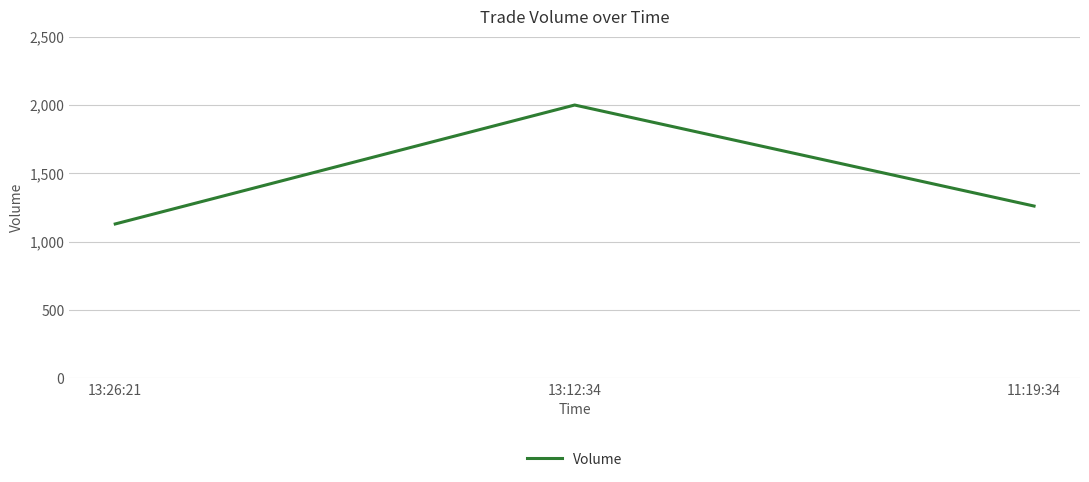

List the labels in order of value, smallest first.

13:26:21, 11:19:34, 13:12:34